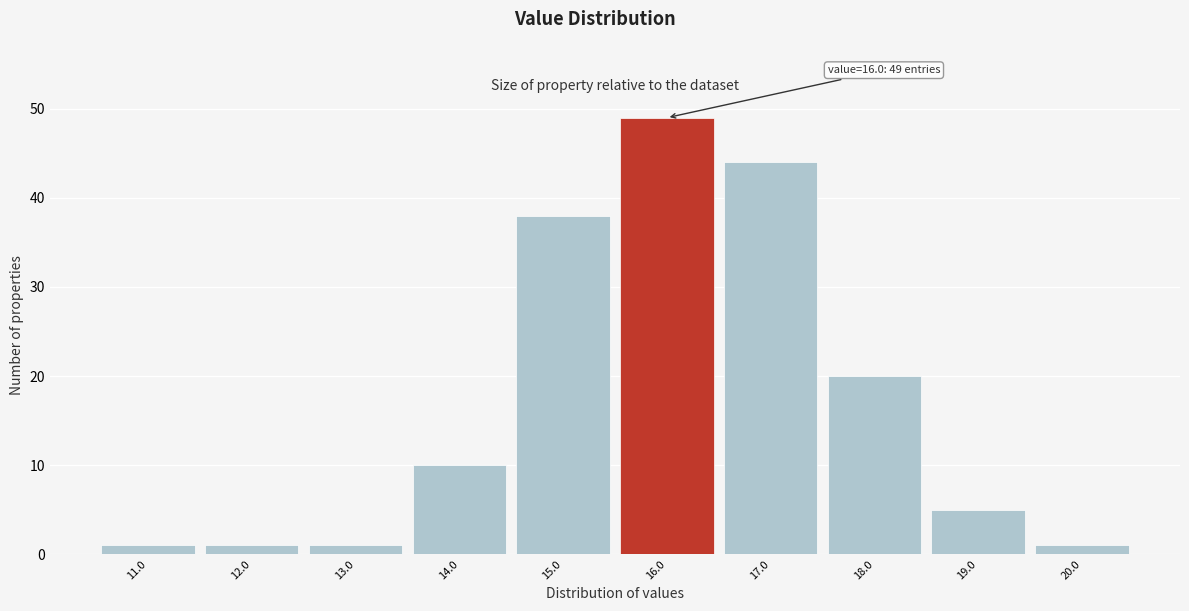

Reading right to left, extract all data points from this chart.

20.0=1	19.0=5	18.0=20	17.0=44	16.0=49	15.0=38	14.0=10	13.0=1	12.0=1	11.0=1